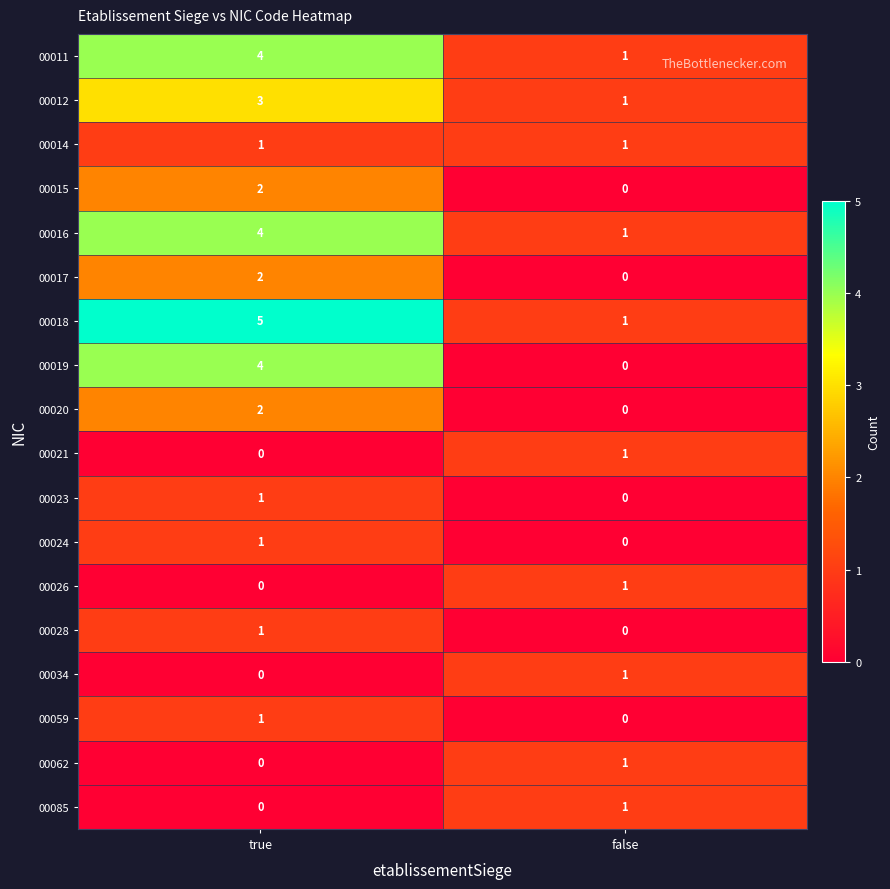

Is the value of 00023 at true greater than the value of 00059 at false?

Yes